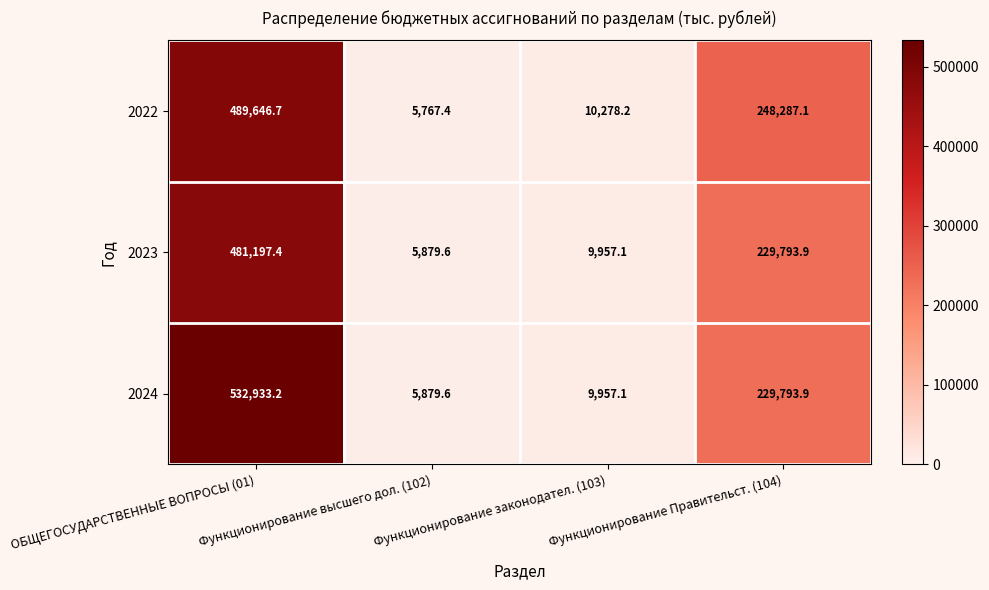

How many series are shown in this chart?

3